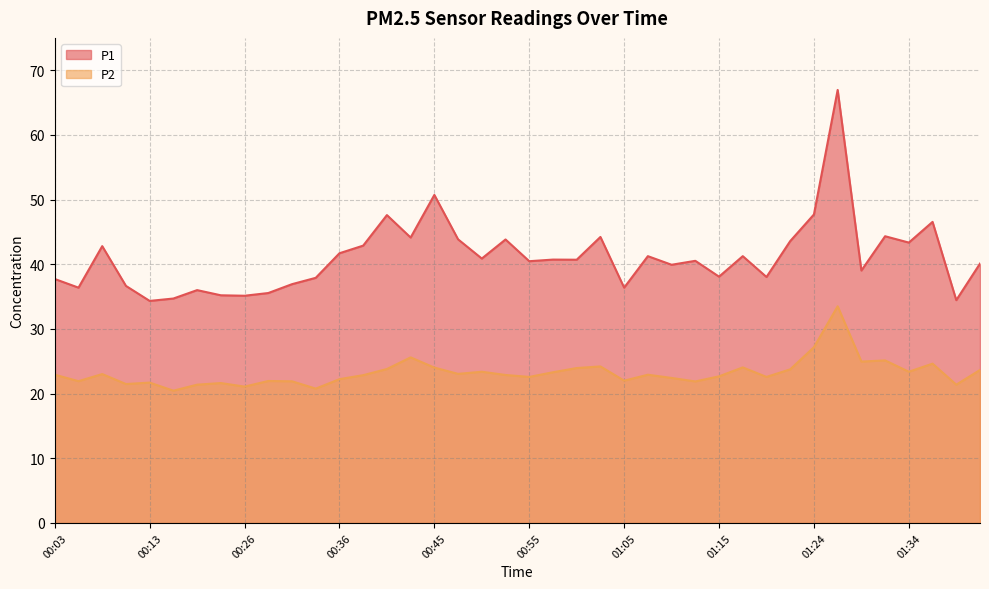

The P2 series shows 14.3 at 01:22. True or false?

False